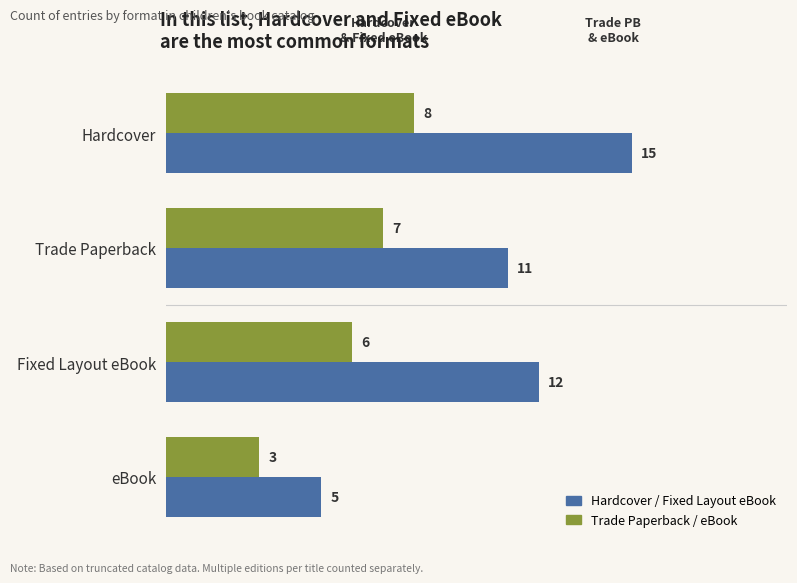

At which category is the sum across all series the highest?

Hardcover